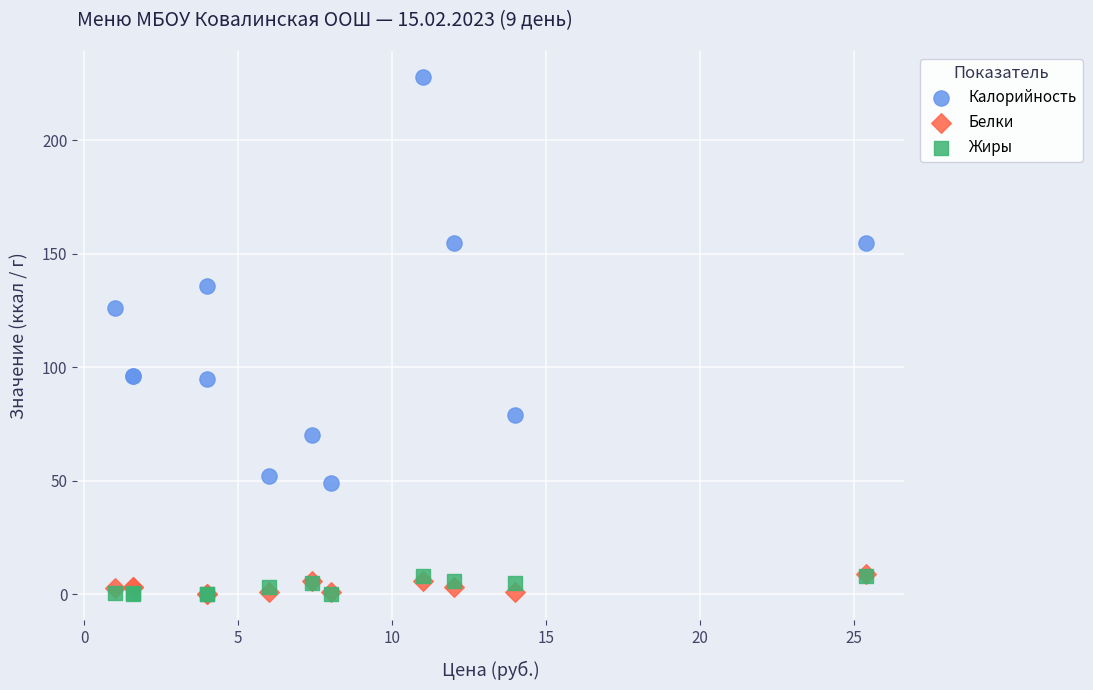

Across all series, what Y value is closest to 114?

126.0